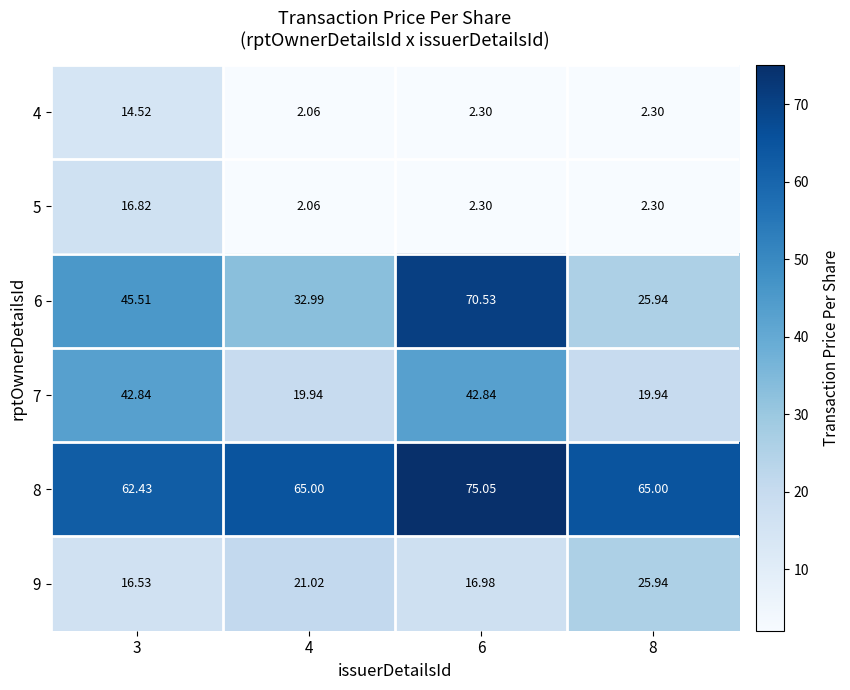

Count the number of data series in this chart.

6